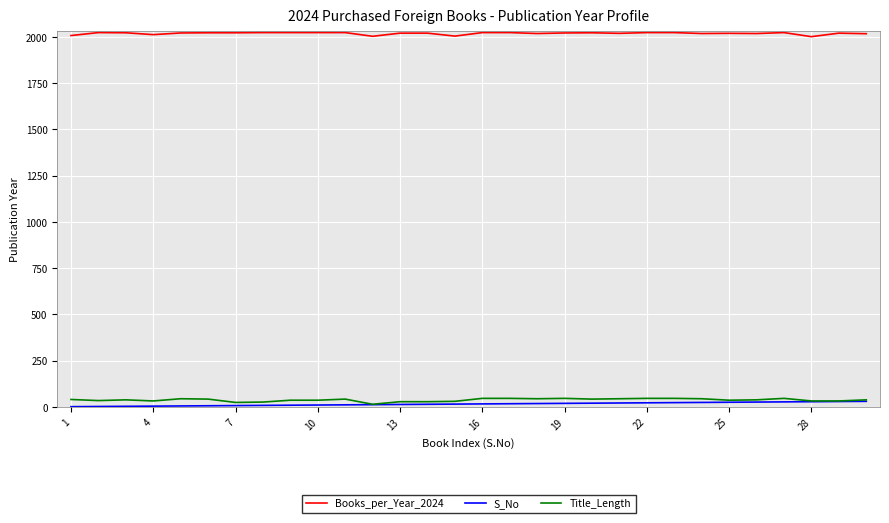

What is the maximum value shown in the chart?

2024